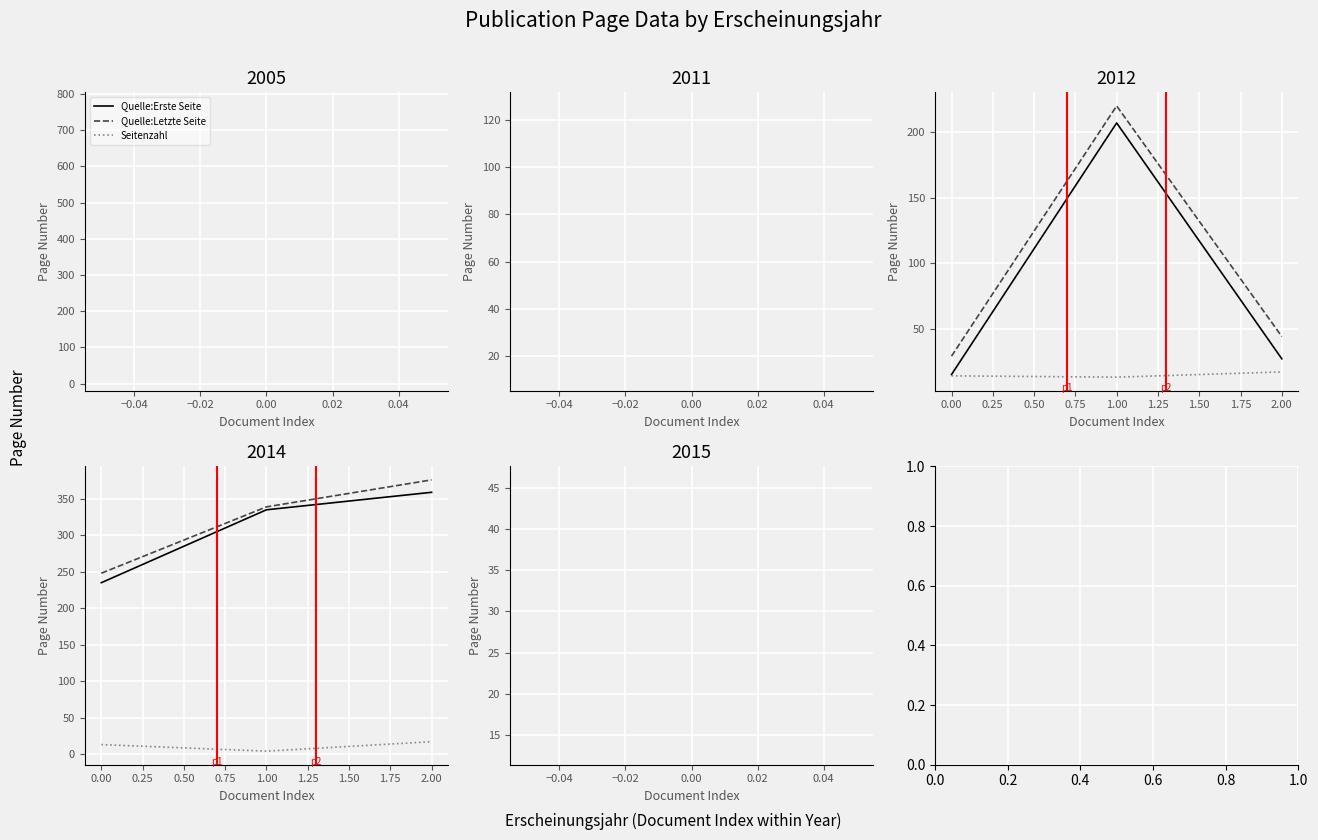

What is the highest value of the Seitenzahl series?

17